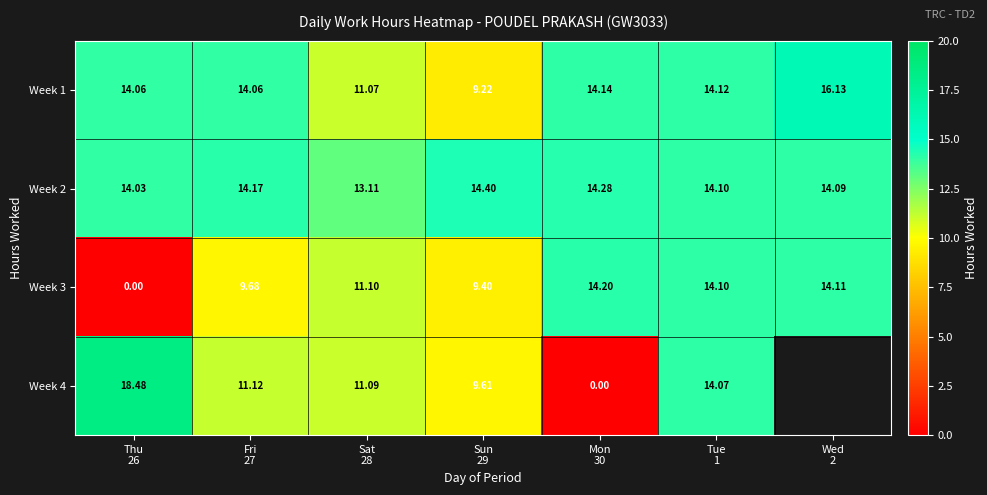

Between Thu
26 and Wed
2, which is larger?

Wed
2